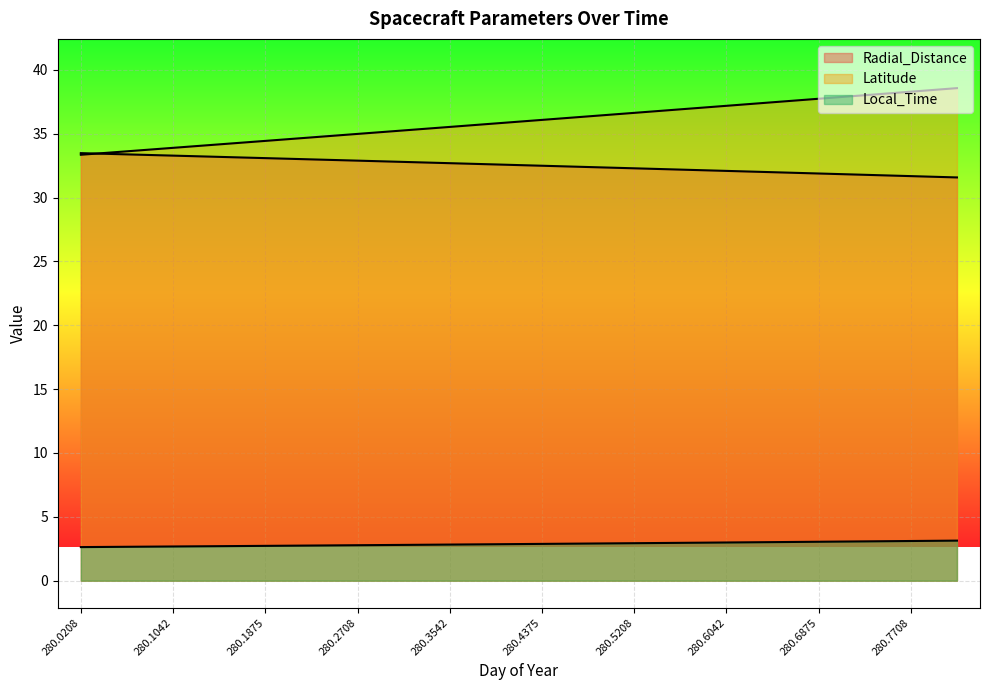

What is the value of the Local_Time point at the 3rd from the left?

2.7